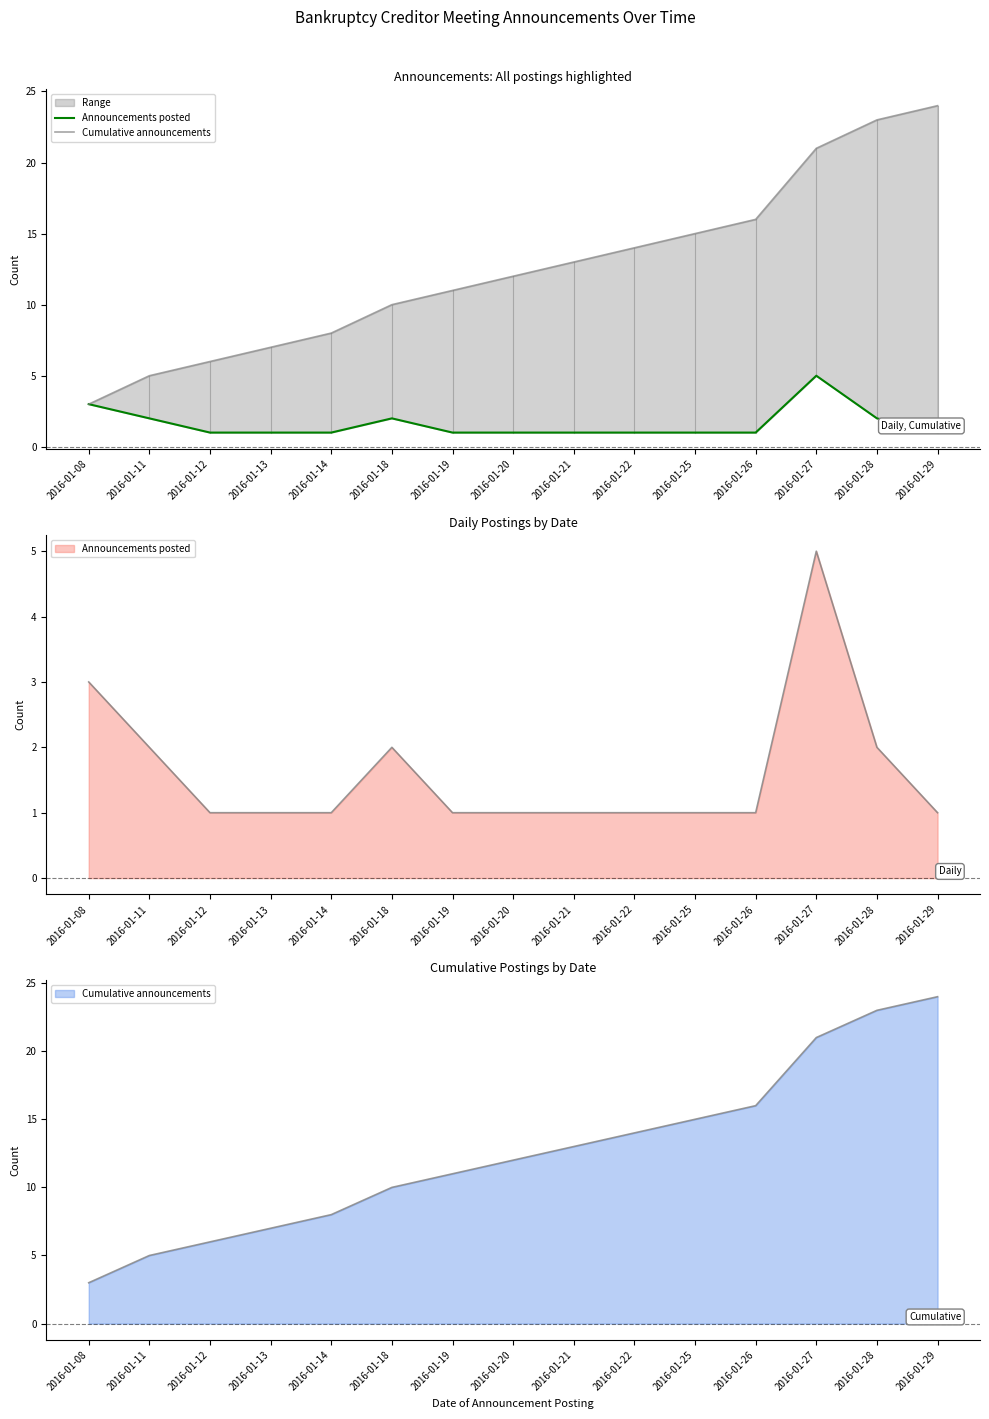

What is the sum of all Announcements posted values?

24